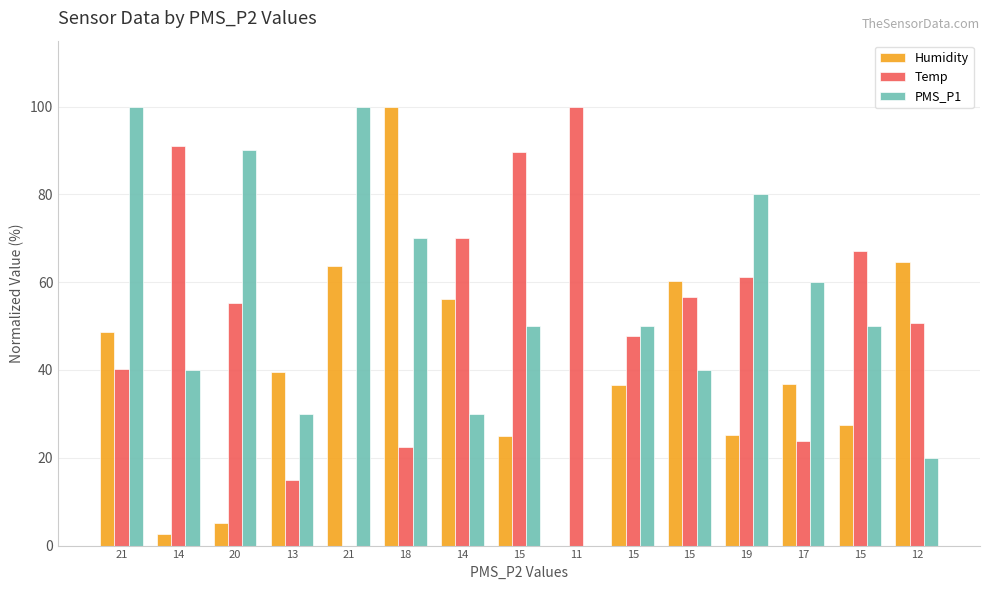

How many groups of bars are there?

15